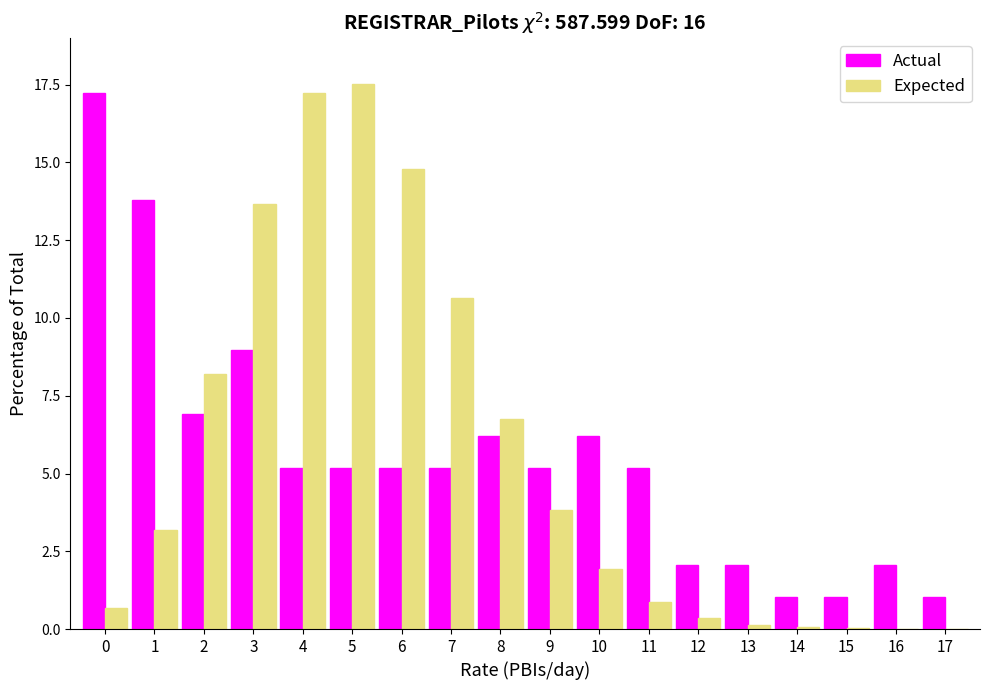

What is the greatest value displayed?

17.5